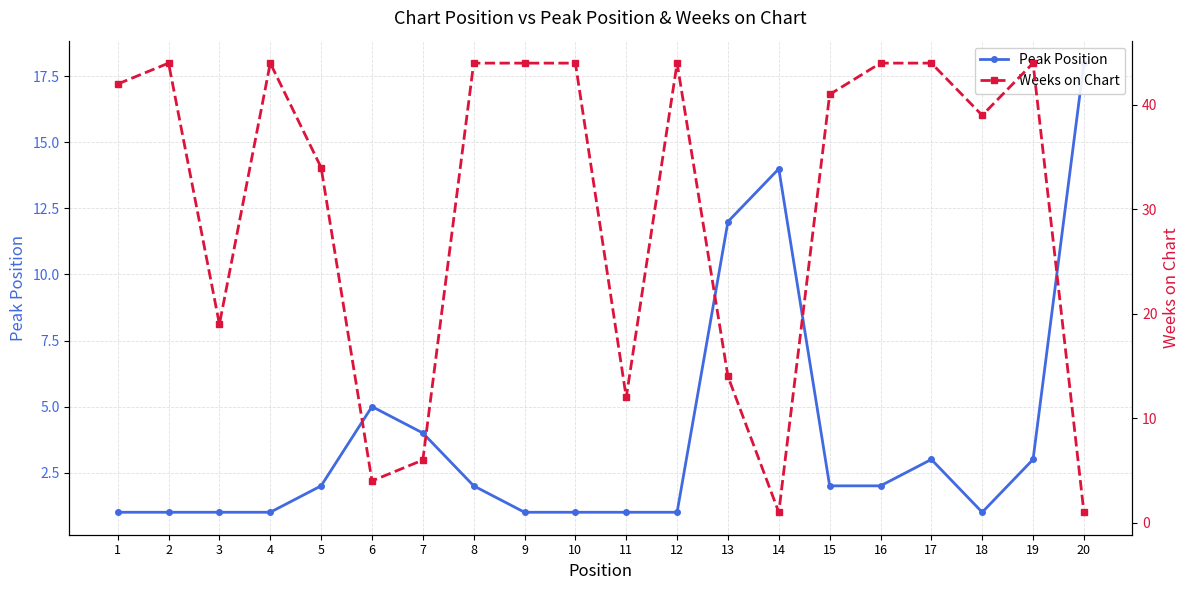

Which series has the largest range (max minus min)?

Weeks on Chart